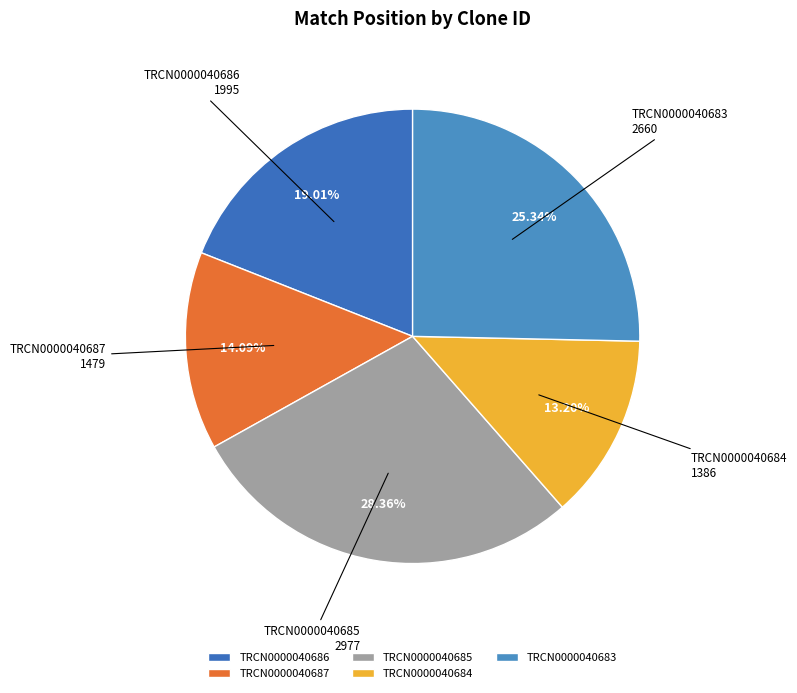

To the nearest percent, what percentage of the pie is TRCN0000040684?

13%